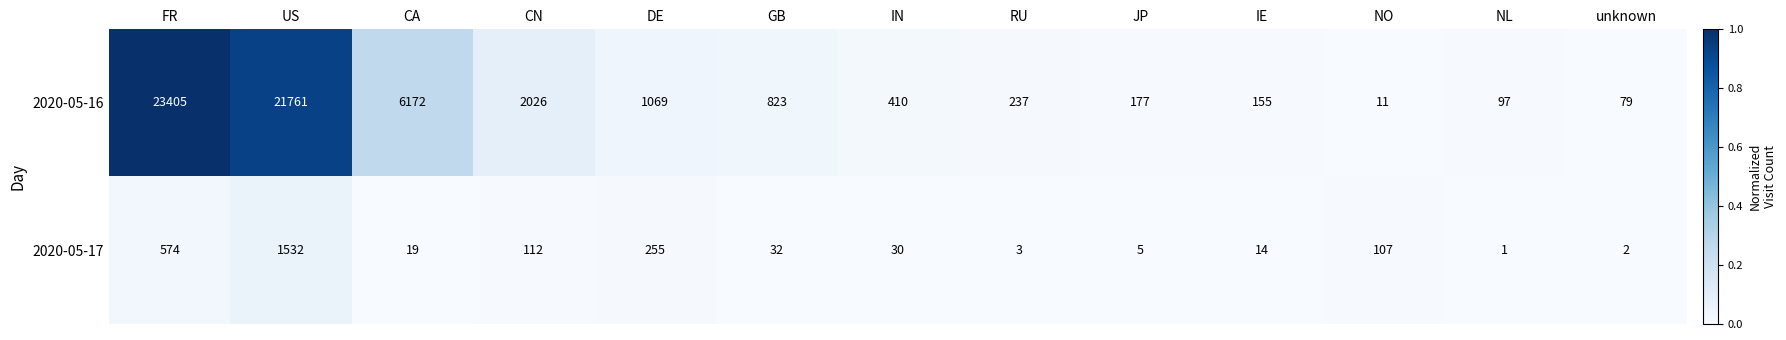

What is the spread (max minus min) of values at DE?

814